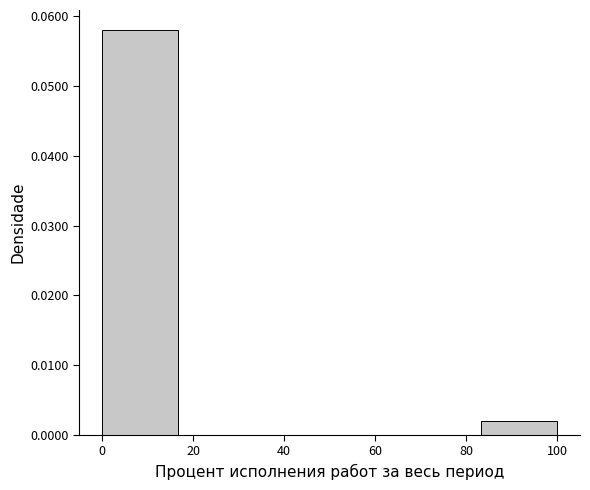

Reading left to right, list every bar in this chart as the range it spans on the x-axis followed by its height. Neither the bar edges nor the heights are printed on the chart, so give them approximately, as read against the axes.

0 to 16: 0.058
16 to 34: 0
34 to 50: 0
50 to 66: 0
66 to 84: 0
84 to 100: 0.002